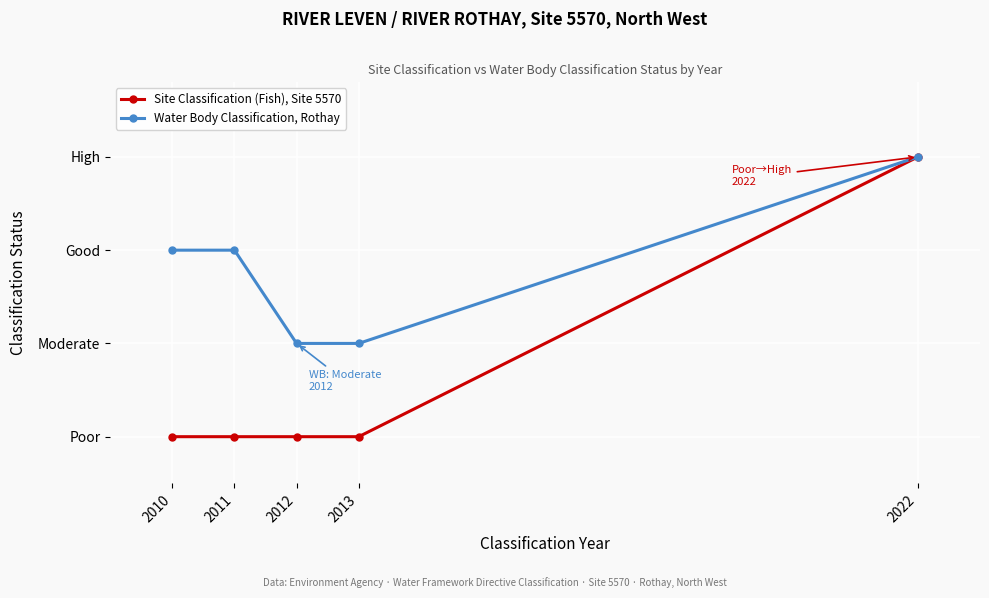

What are all the series names shown in the legend?

Site Classification (Fish), Site 5570, Water Body Classification, Rothay